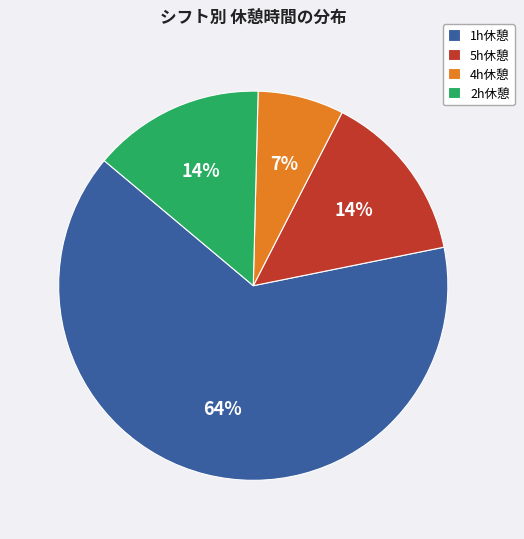

Approximately how many times larger is the value at 4h休憩 compared to 2h休憩?

0.5